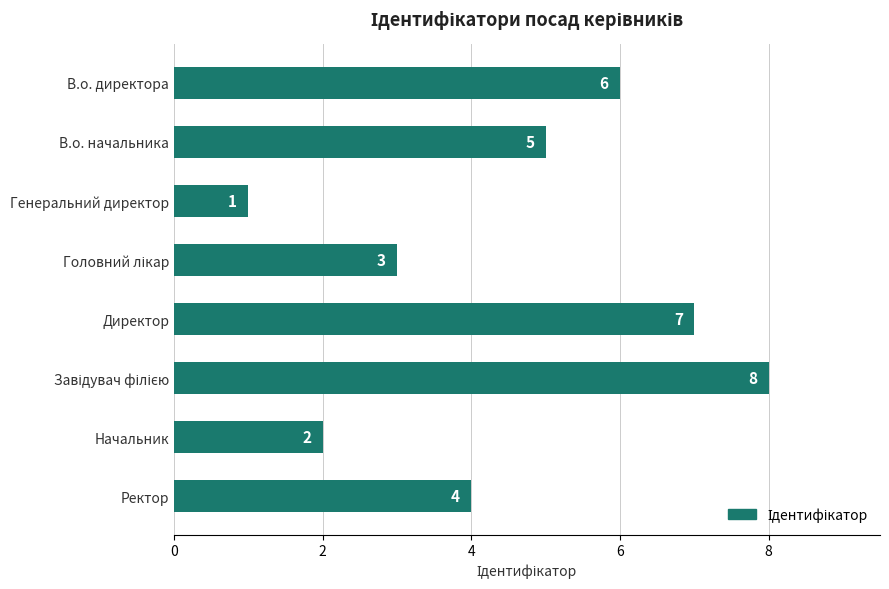

The value at В.о. начальника is 5. True or false?

True